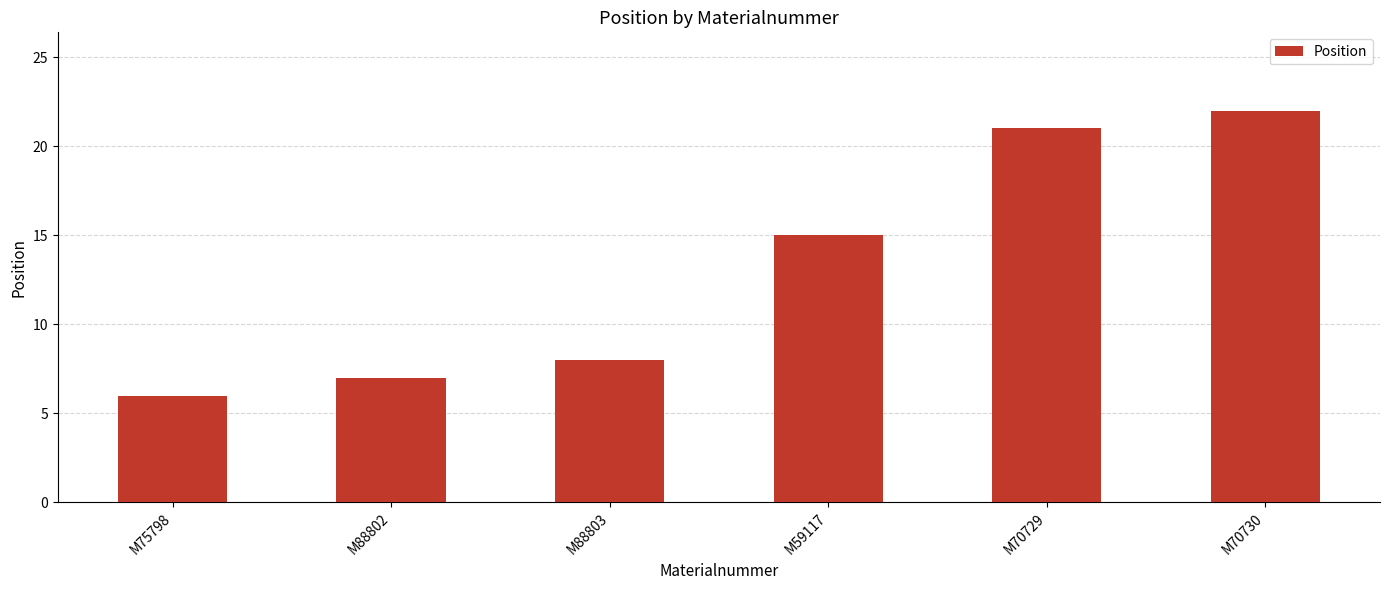

How many data points are less than 15?

3